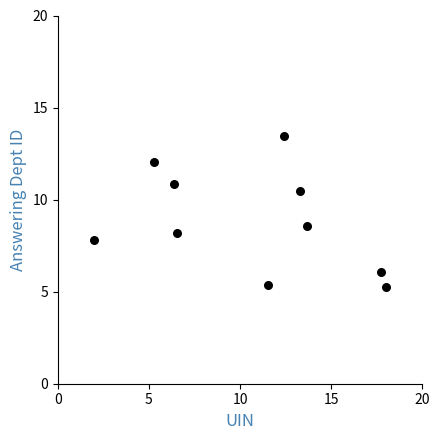

What is the range of Y values (max minus min)?

8.2